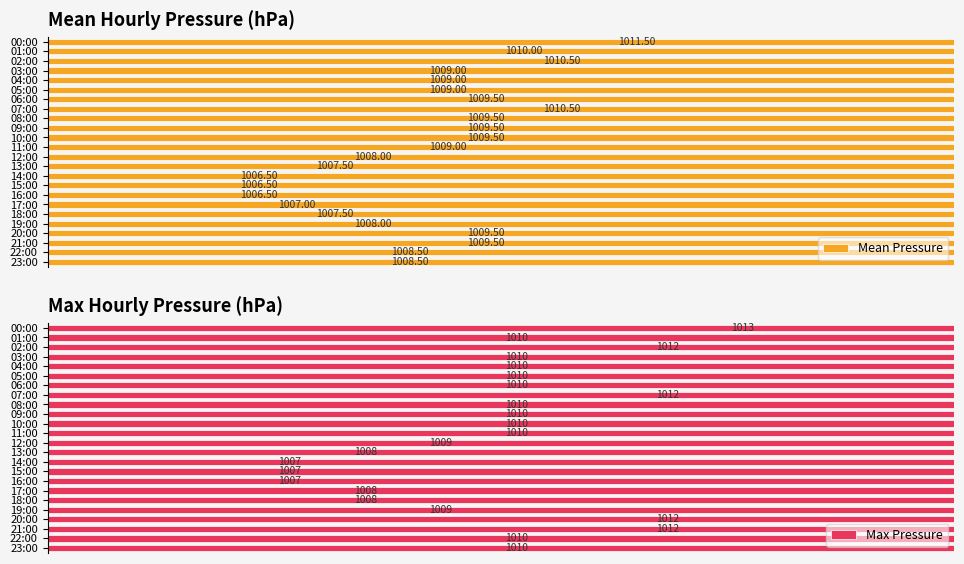

What is the sum of all Max Pressure values?

24234.0